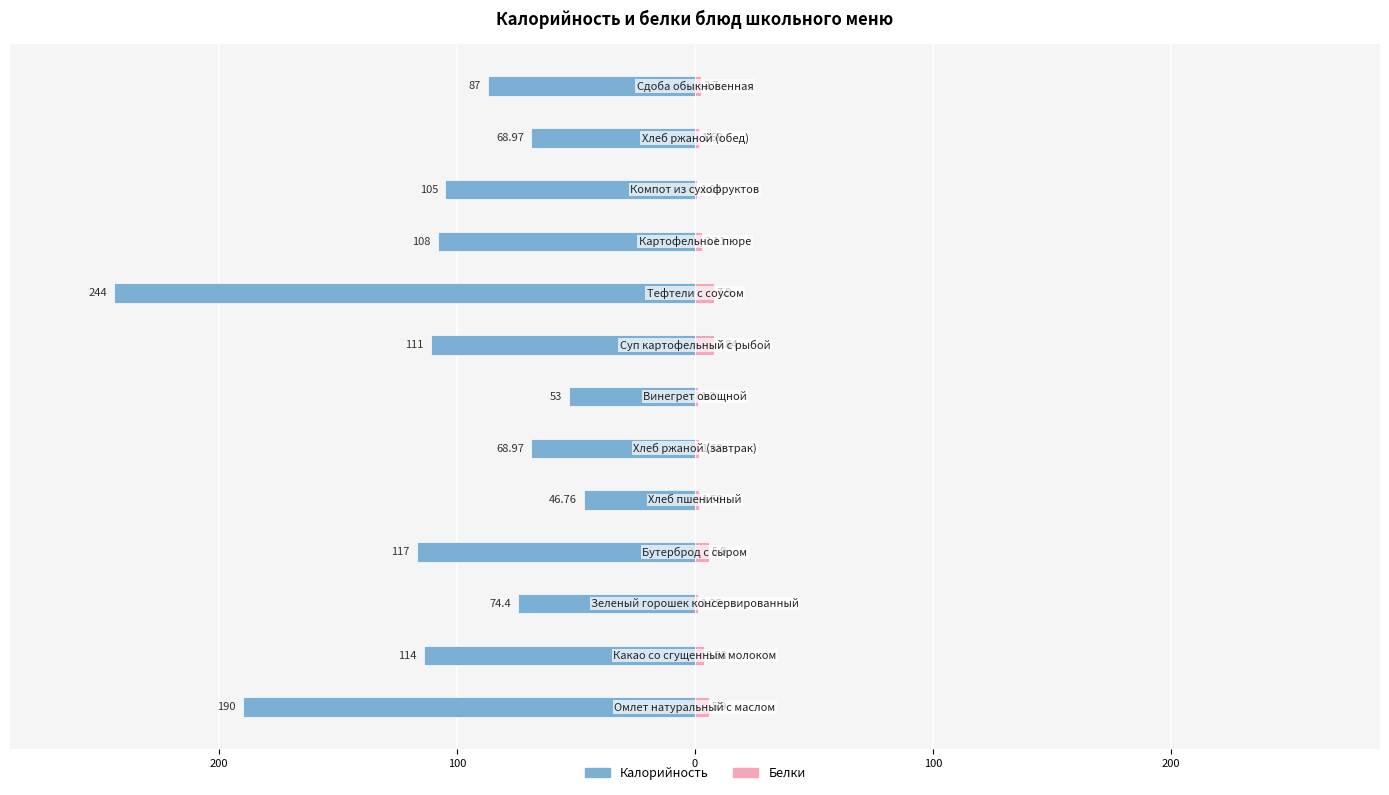

What is the label of the 3rd bar from the right?

10